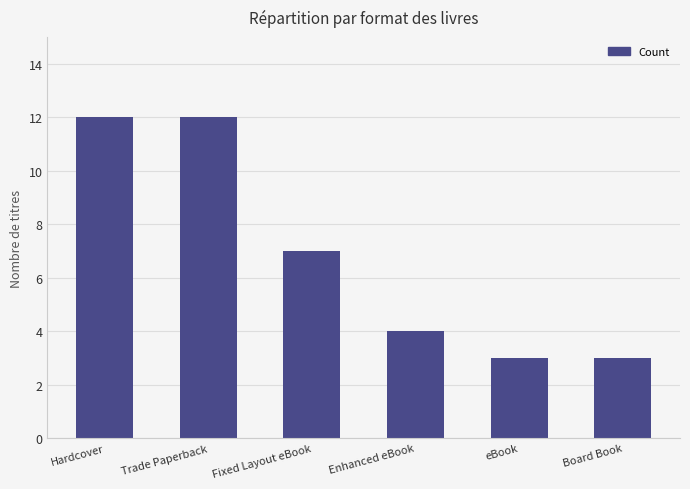

What is the greatest value displayed?

12